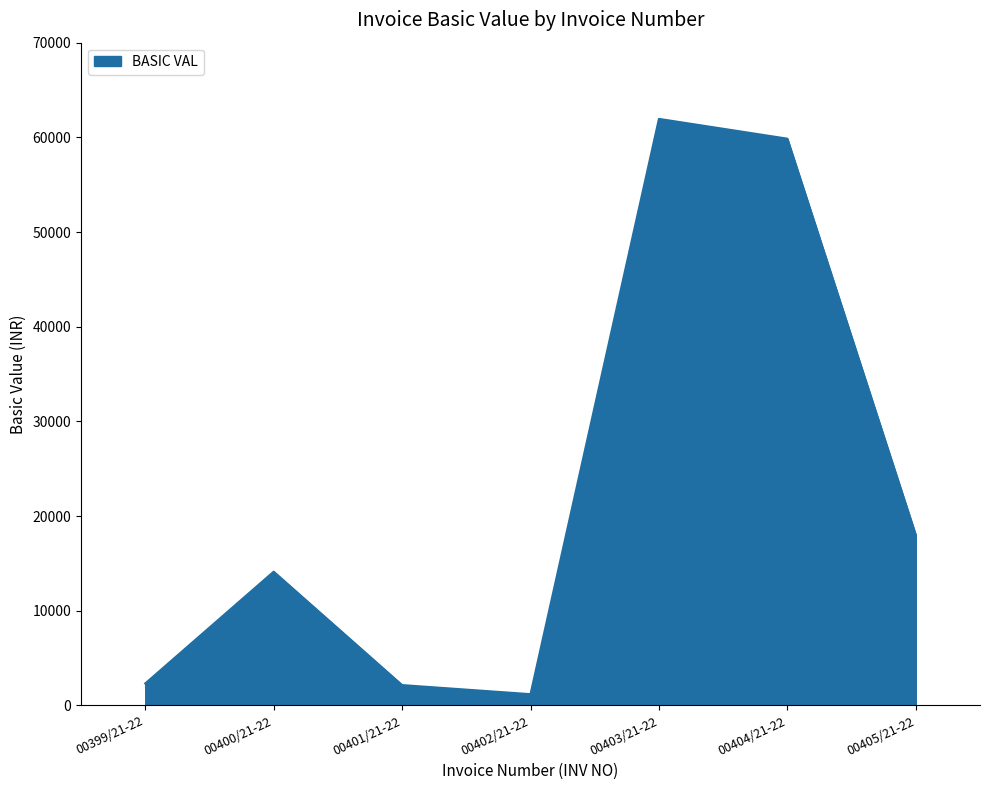

Count the number of categories in the chart.

7